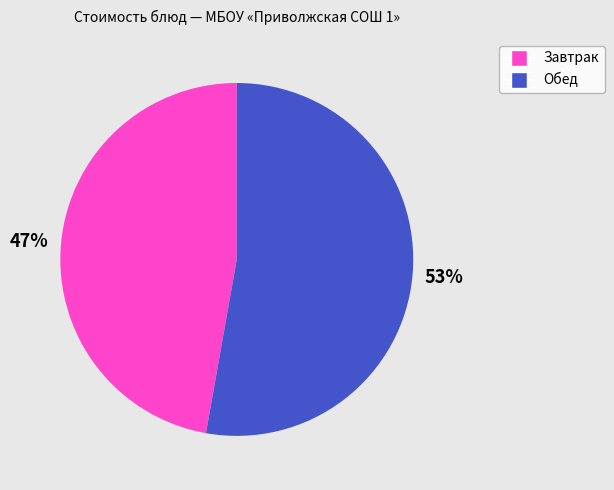

Does any single category account for the majority?

Yes